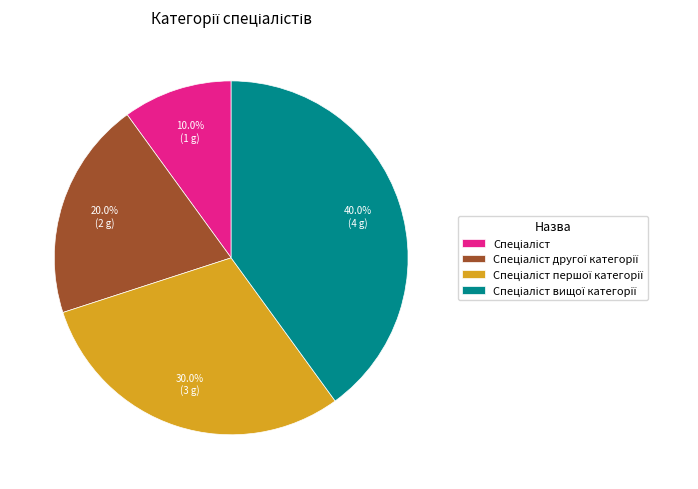

Is there any slice that represents more than half of the pie?

No